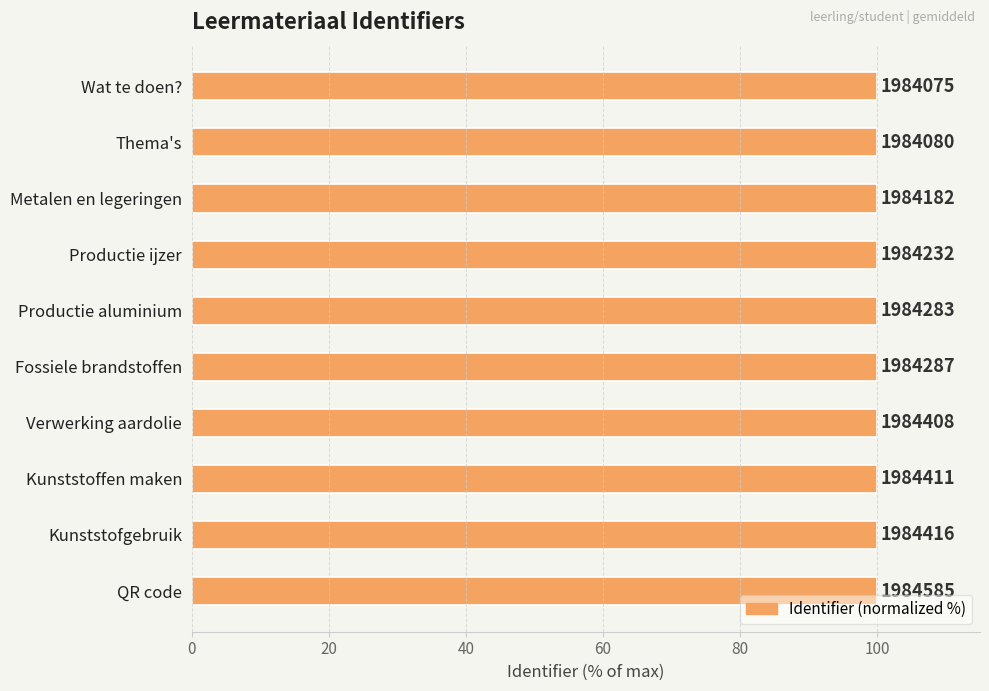

How many series are shown in this chart?

1